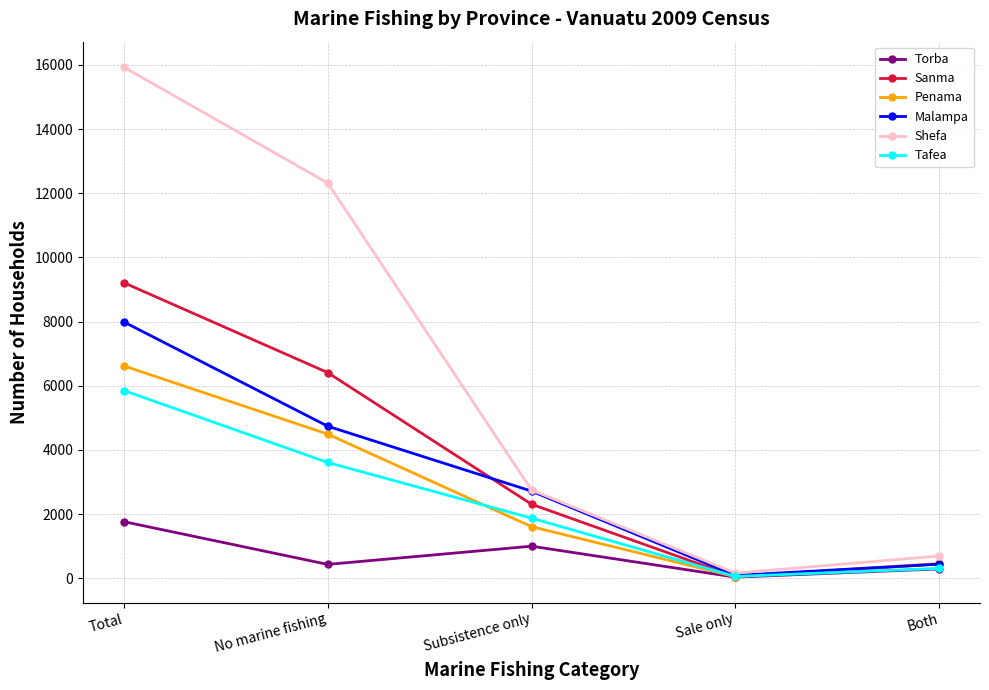

What is the sum of all Torba values?

3532